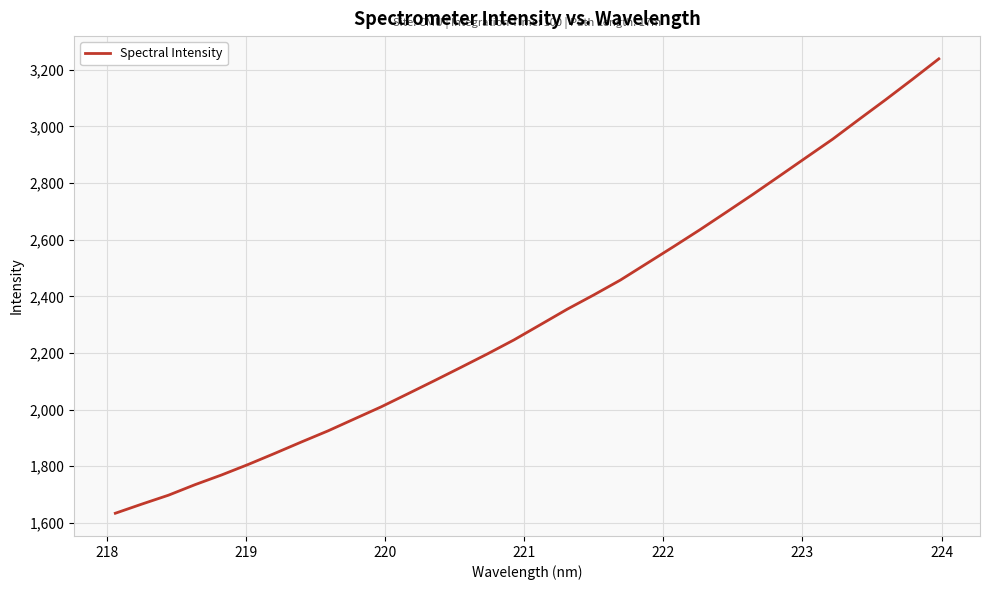

What is the greatest value displayed?

3238.8